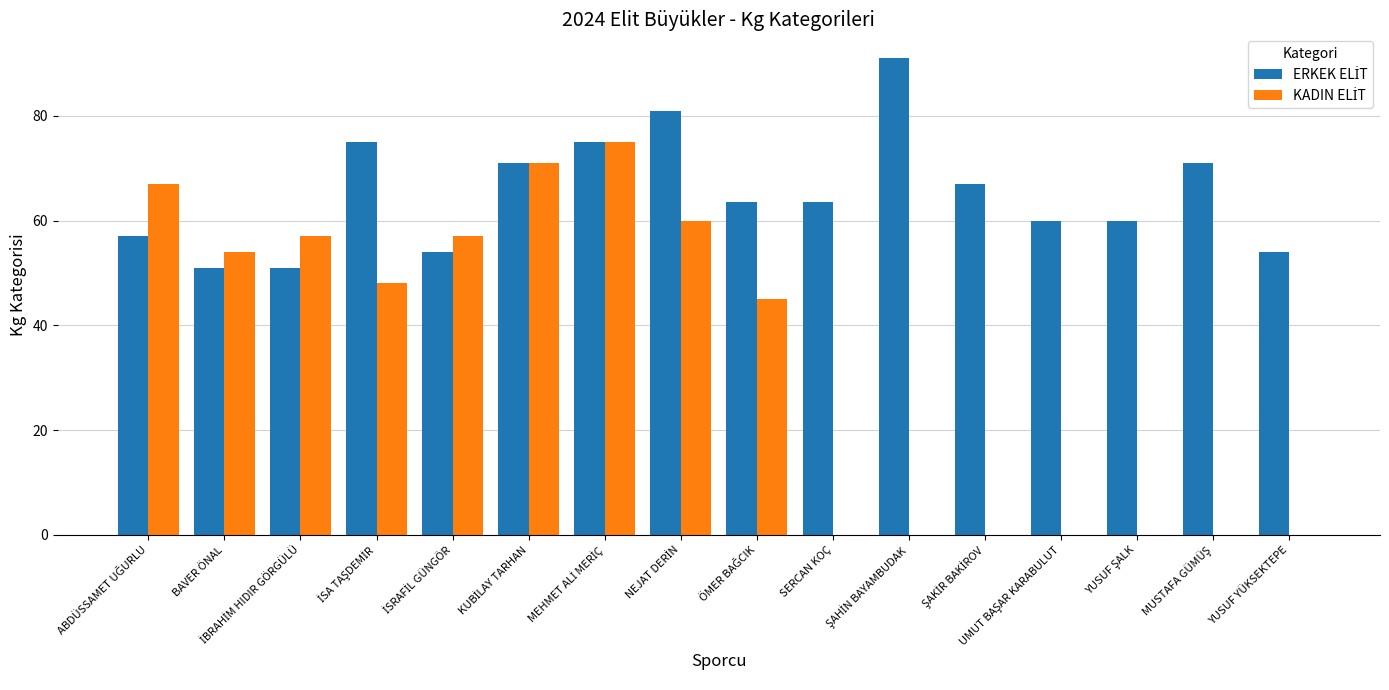

How many groups of bars are there?

16